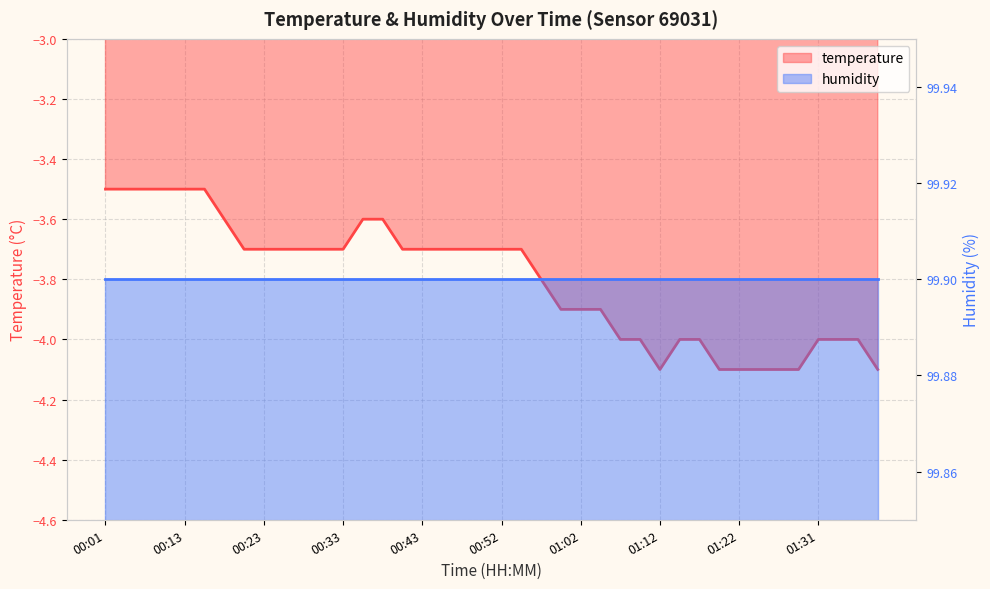

Does the chart display data point markers on the line(s)?

No